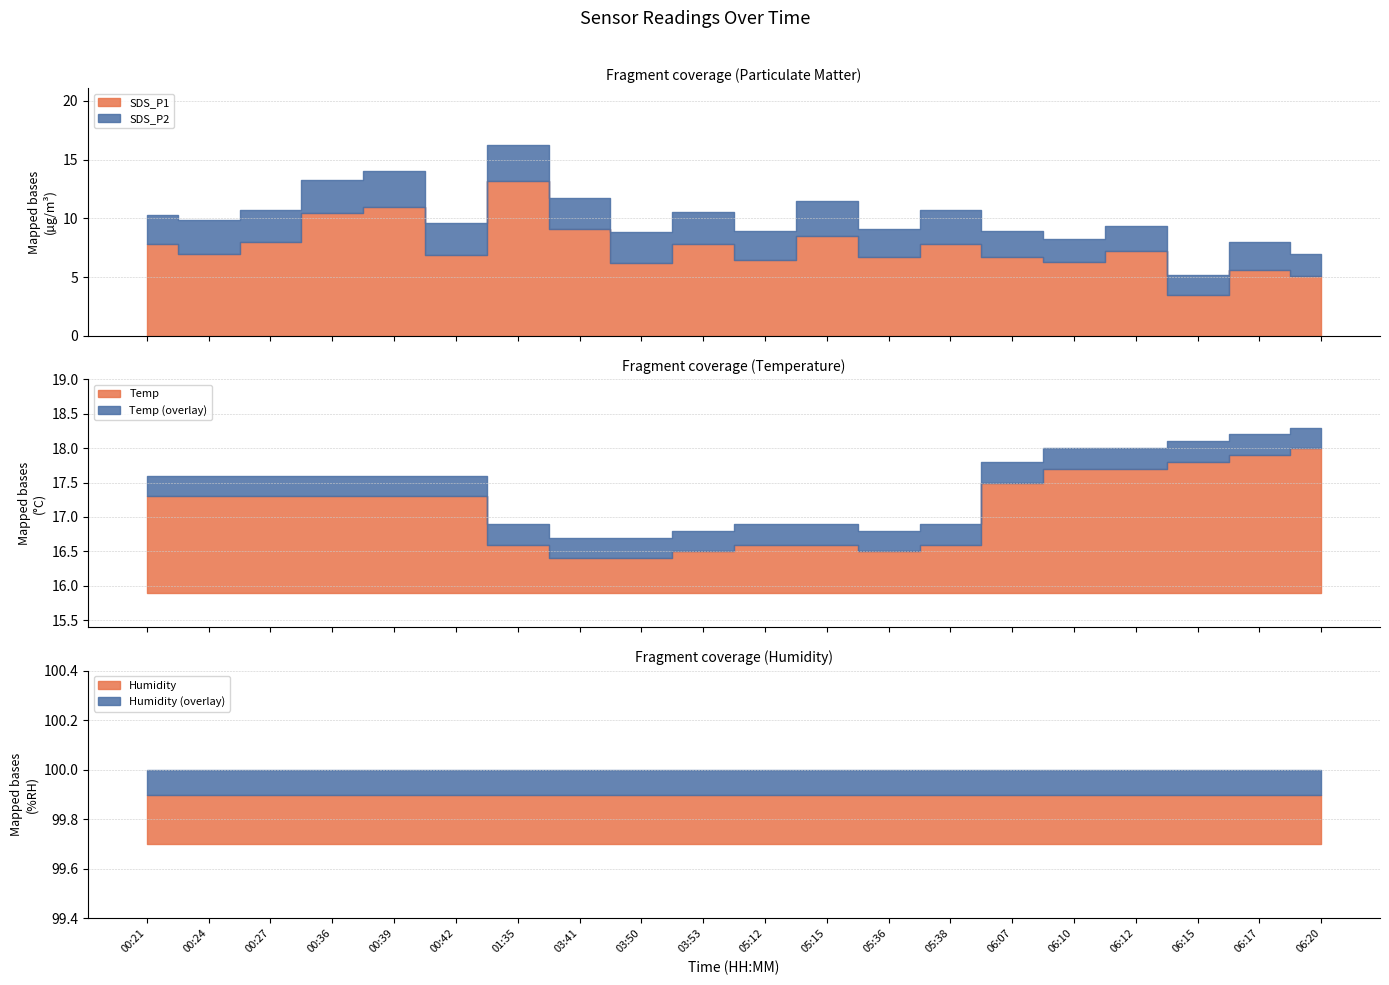

What position from the right is 03:41?

13